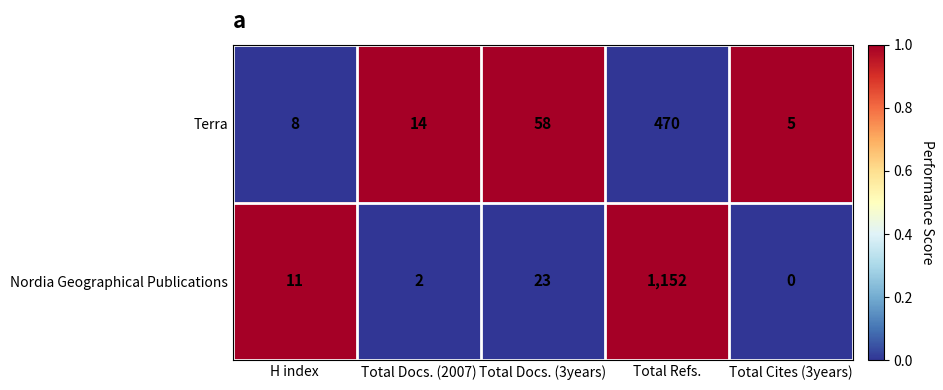

Which series has the widest spread of values?

Nordia Geographical Publications